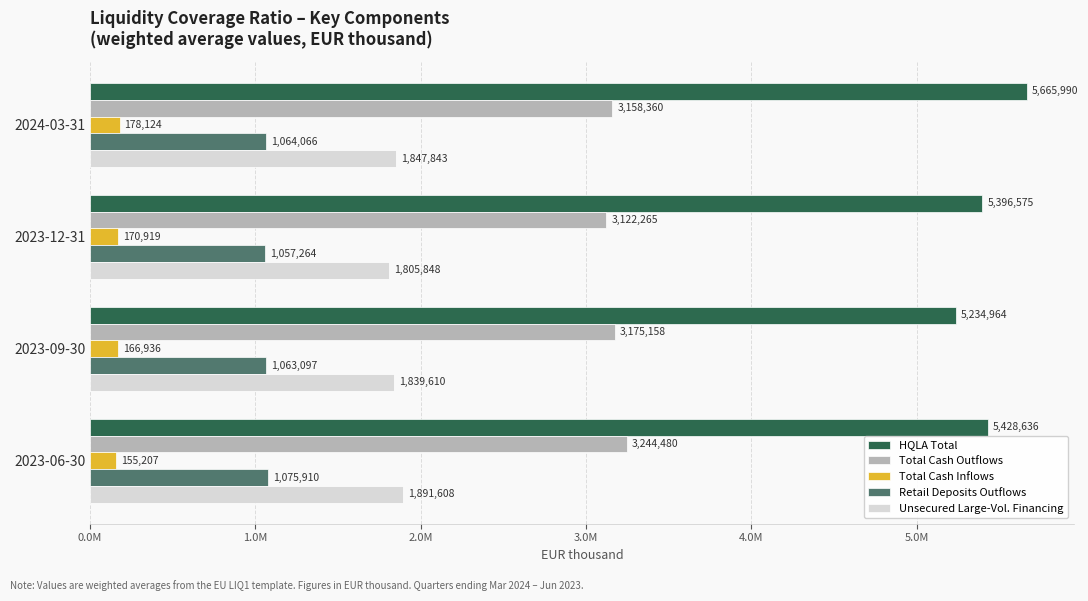

List the labels in order of Total Cash Inflows value, largest first.

2024-03-31, 2023-12-31, 2023-09-30, 2023-06-30